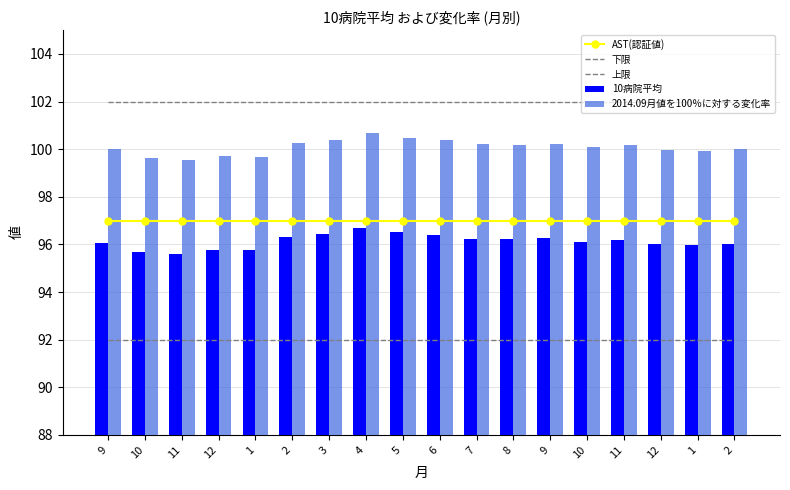

True or false: 下限 has a value of 92.0 at 8.

True